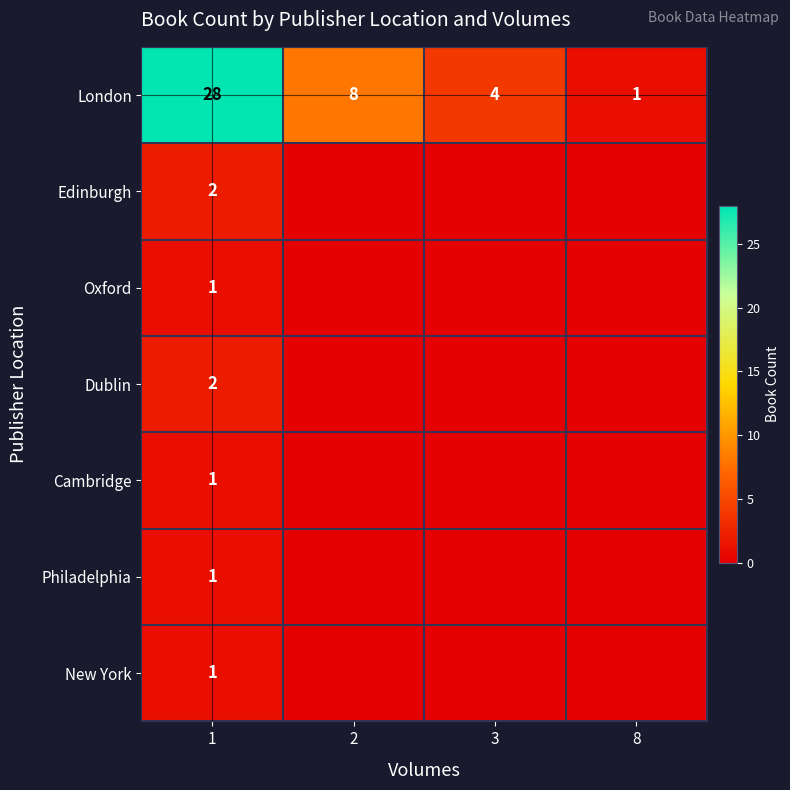

What is the total value across all series at 8?

1